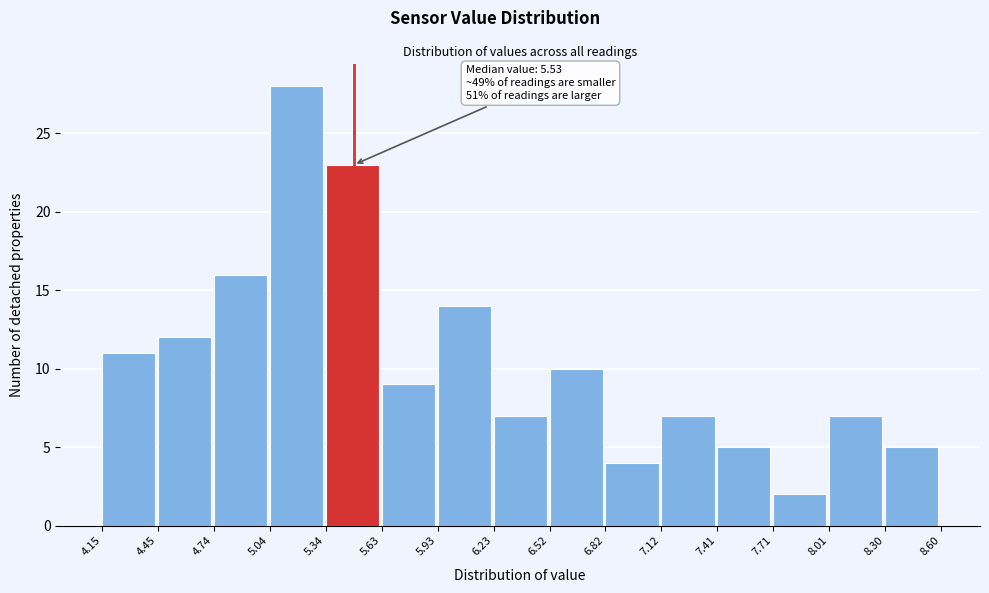

Which range on the x-axis has the tallest bar?

5.04 to 5.34